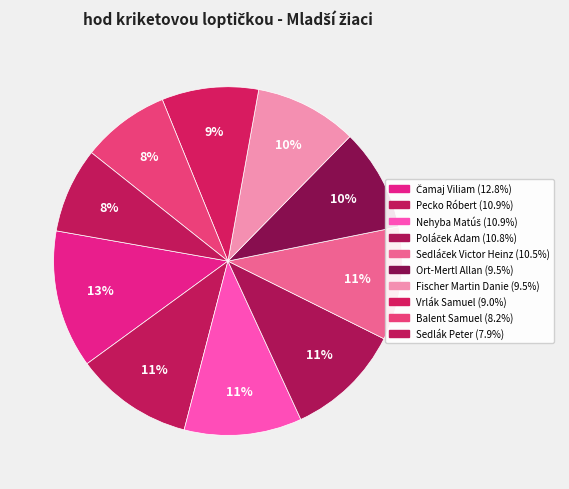

Which has a higher value, Sedlák Peter or Poláček Adam?

Poláček Adam